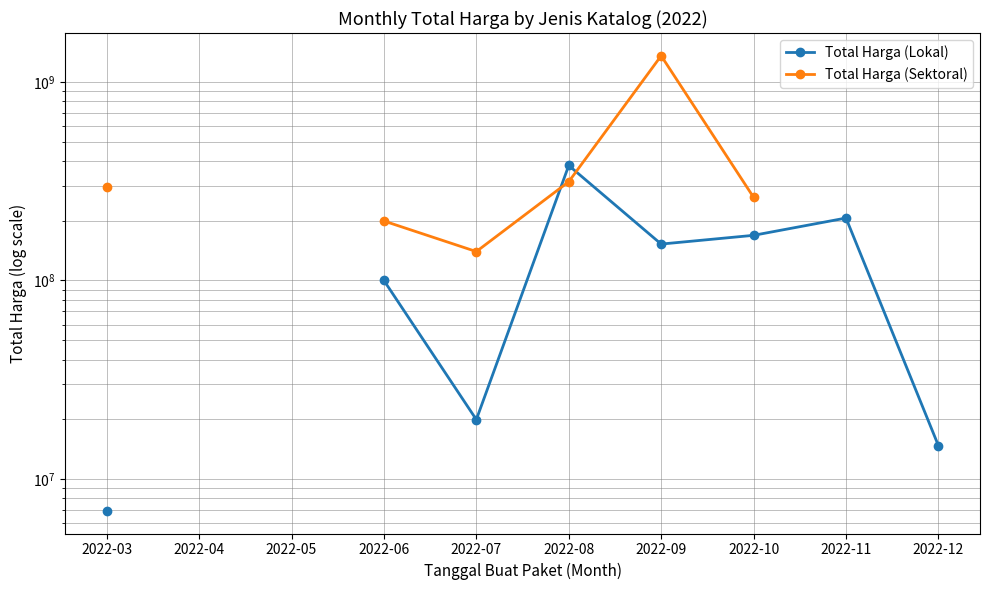

Which series ends up on top after the final intersection of Total Harga (Sektoral) and Total Harga (Lokal)?

Total Harga (Sektoral)